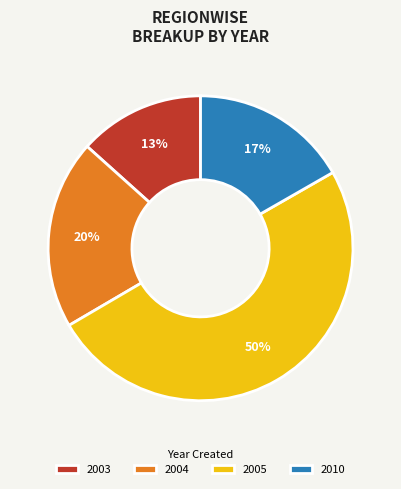

How many segments does this pie chart have?

4